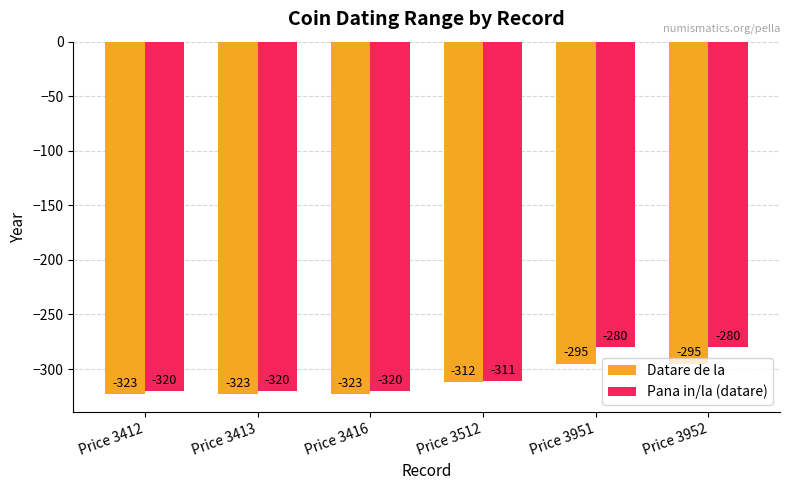

Is the value of Datare de la at Price 3512 greater than the value of Pana in/la (datare) at Price 3412?

Yes